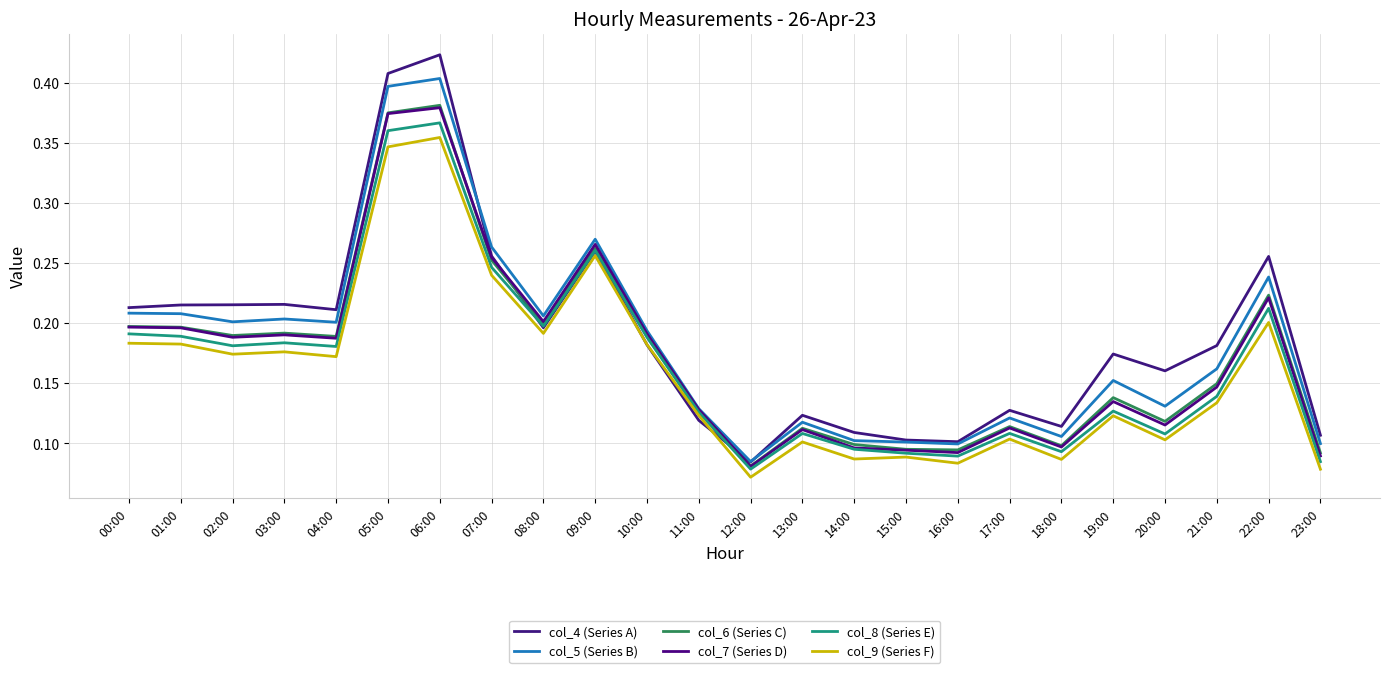

At which category does the chart reach its peak across all series?

06:00